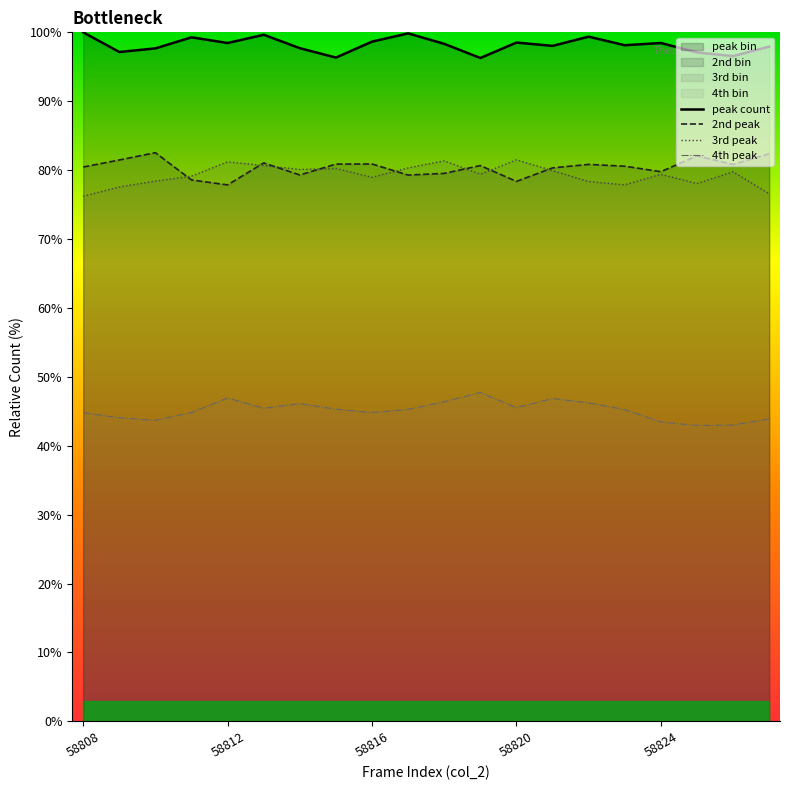

Is it true that 4th peak equals 46.9 at 13?

True